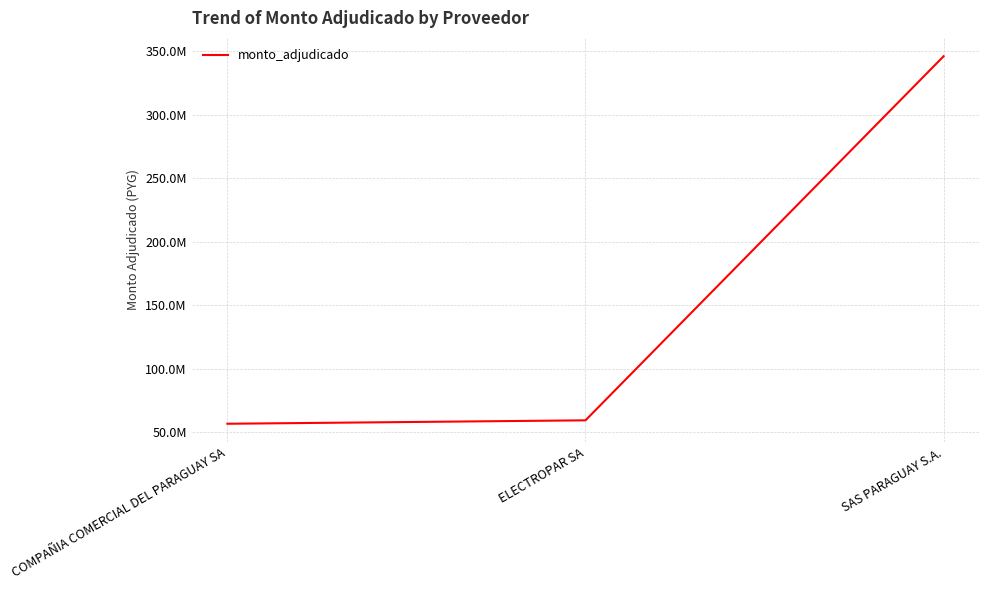

Reading left to right, transcribe all the data shown in this chart.

56700000	59400000	345938000